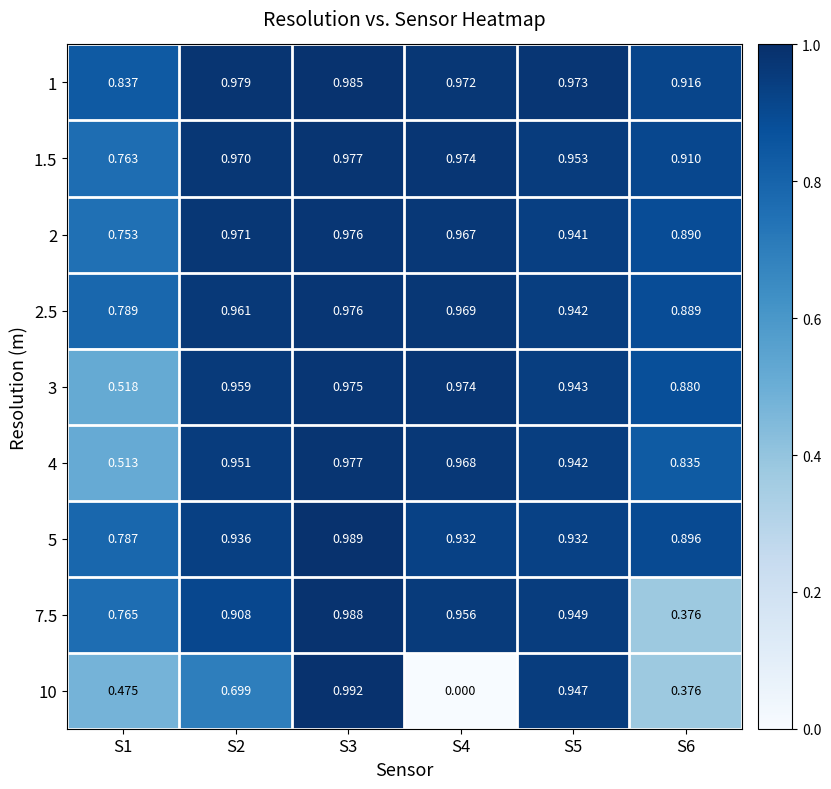

Is the value of 5 at S5 greater than the value of 1.5 at S4?

No